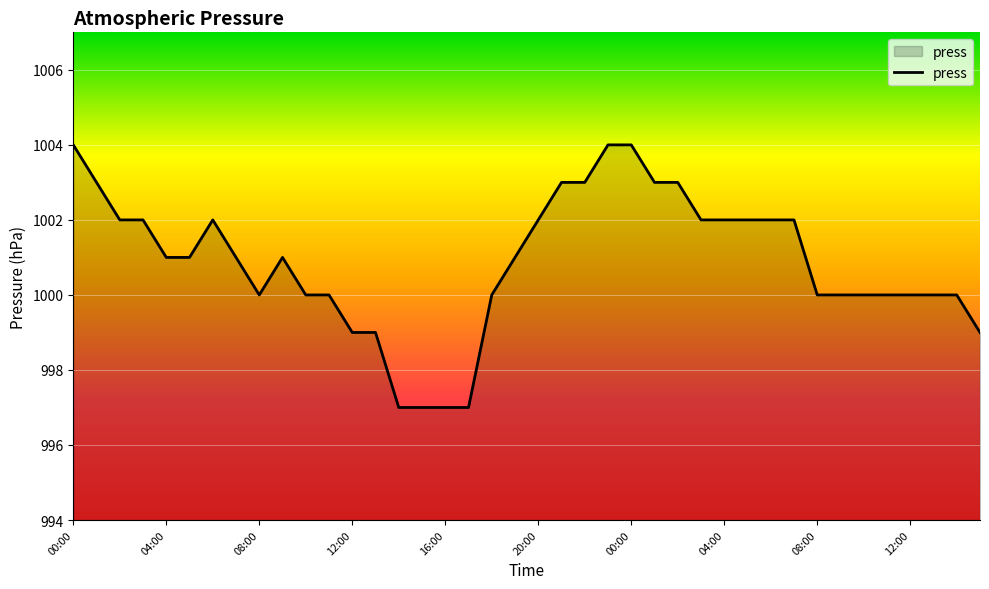

What is the minimum value shown in the chart?

997